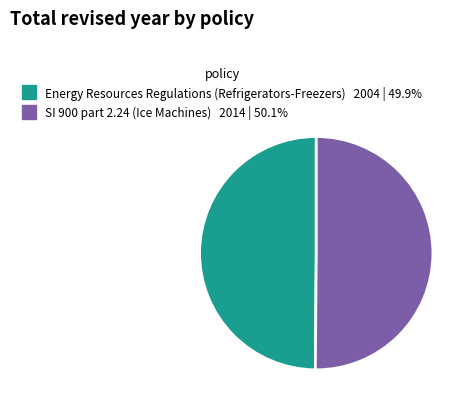

How many segments does this pie chart have?

2